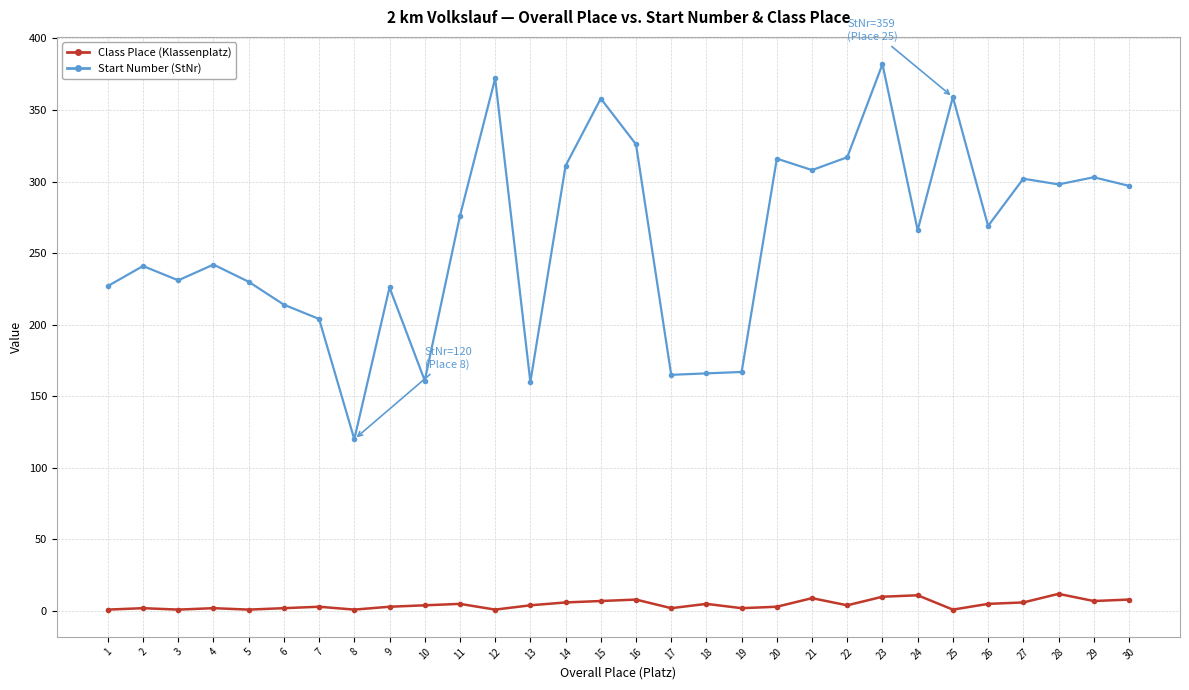

What is the maximum value shown in the chart?

382